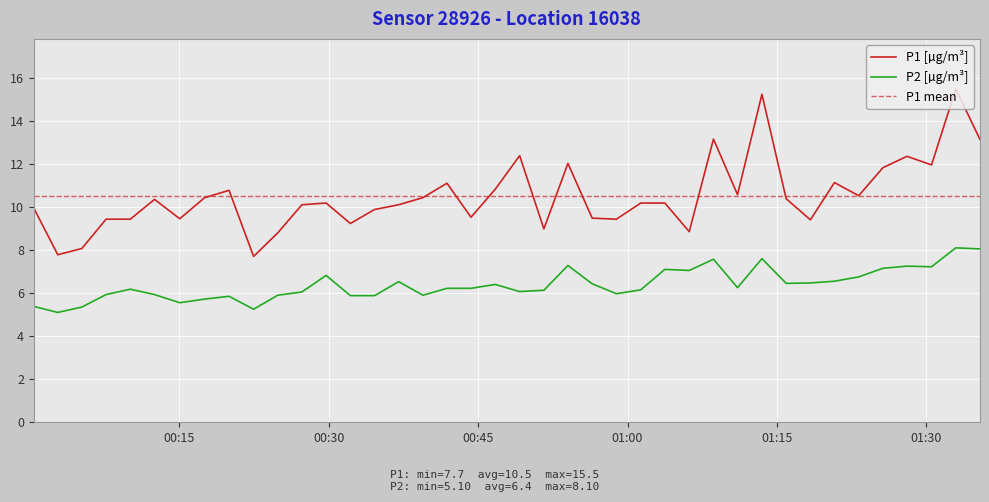

True or false: P1 [µg/m³] and P2 [µg/m³] cross at least once.

False